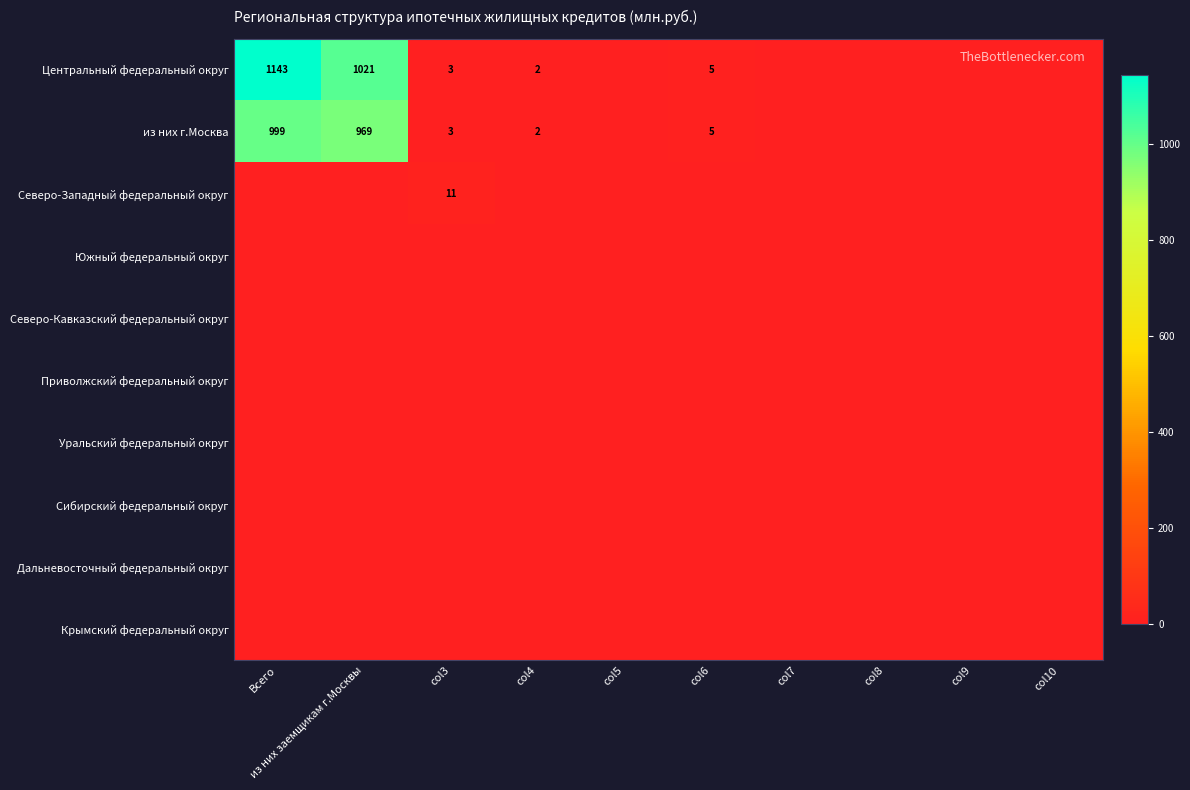

The Центральный федеральный округ series shows 684 at col10. True or false?

False